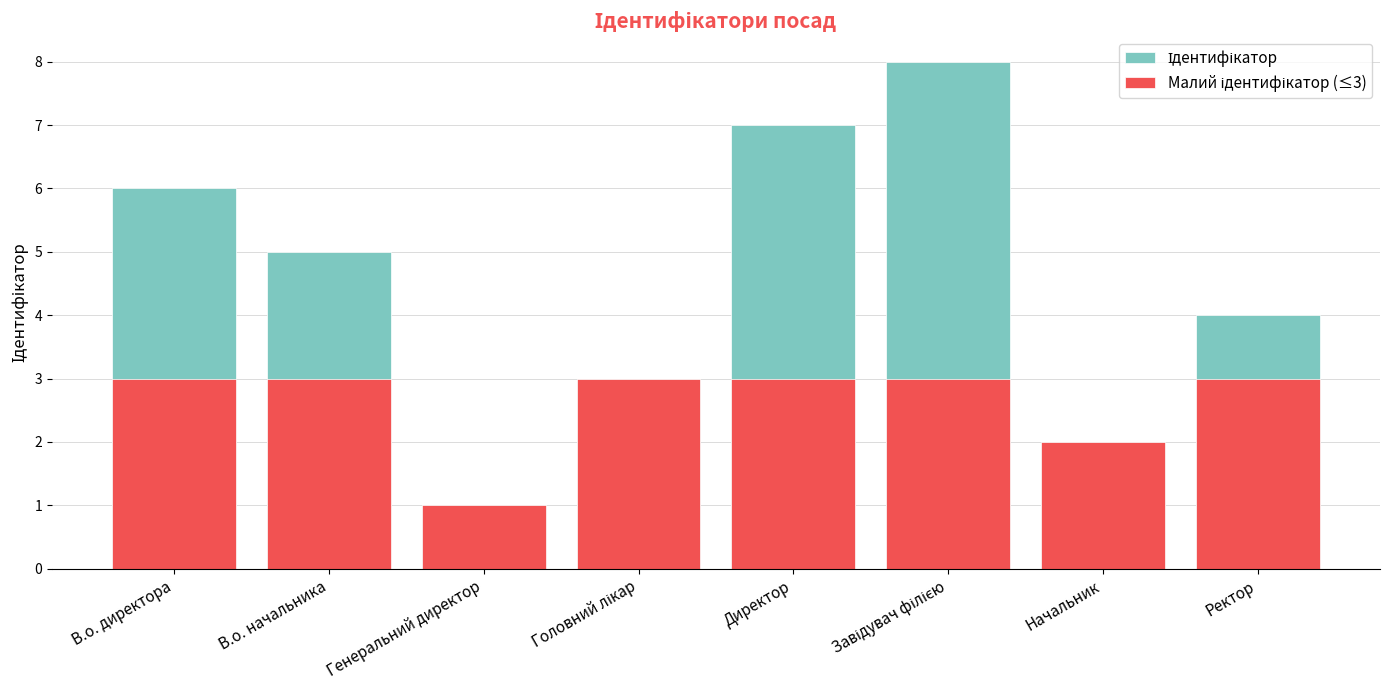

List the series in order of their peak value, lowest first.

Малий ідентифікатор (≤3), Ідентифікатор